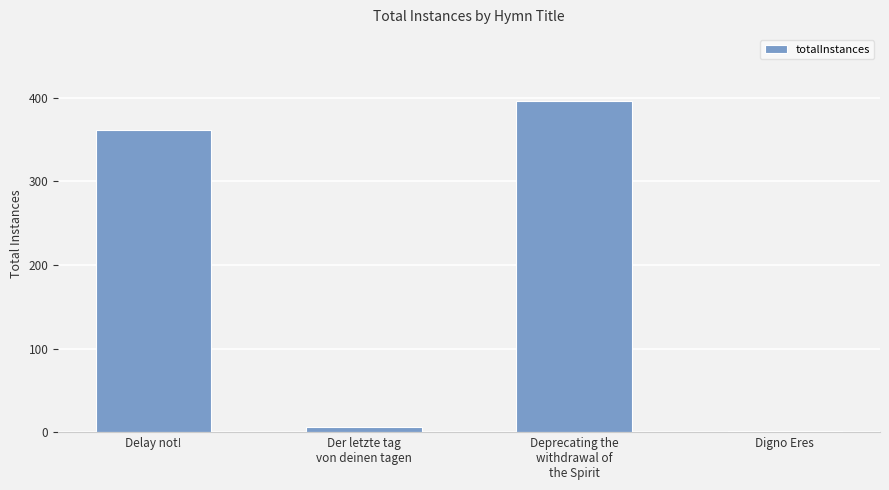

Reading left to right, transcribe all the data shown in this chart.

Delay not!=361	Der letzte tag
von deinen tagen=6	Deprecating the
withdrawal of
the Spirit=396	Digno Eres=1